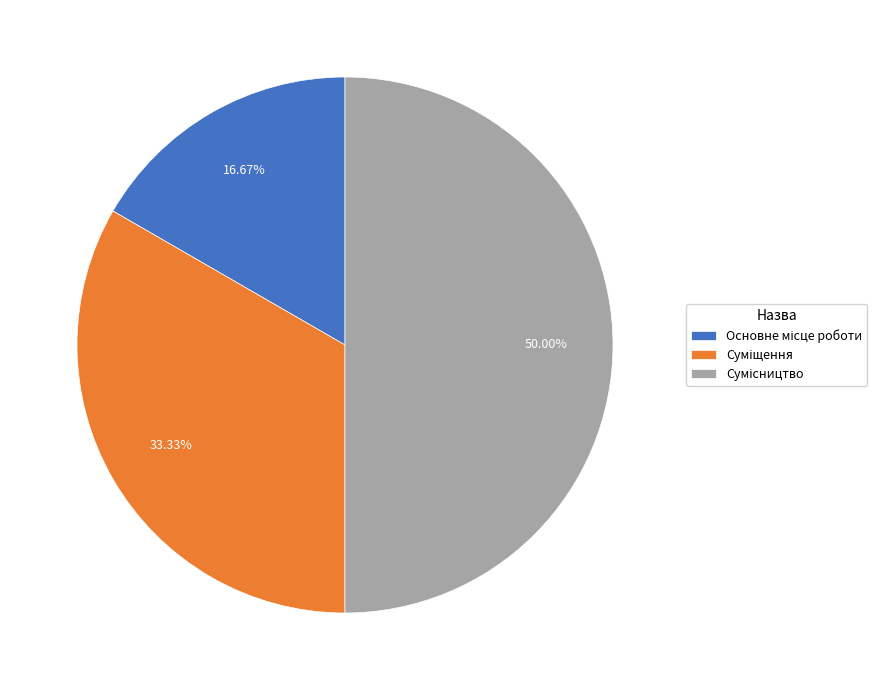

What is the largest slice in the pie chart?

Сумісництво